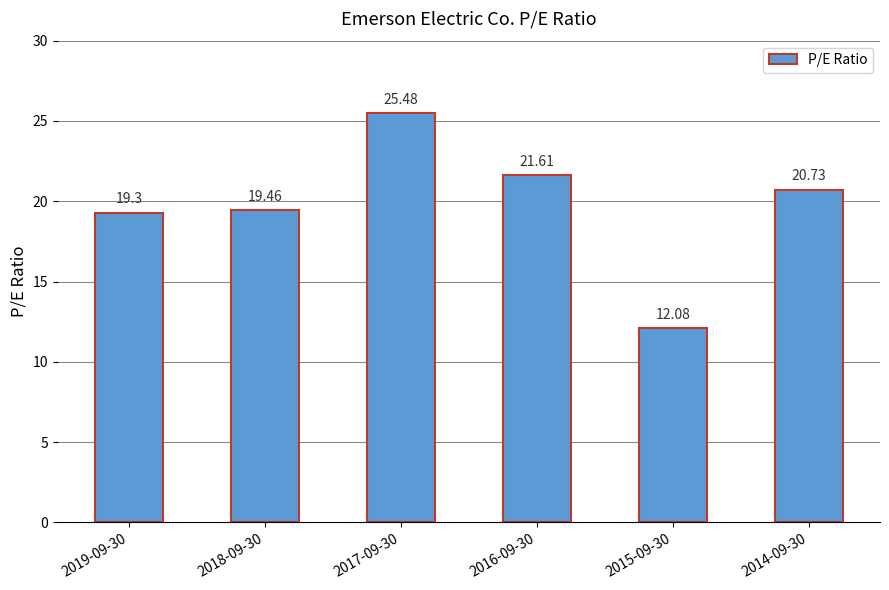

At which category does the chart reach its peak across all series?

2017-09-30